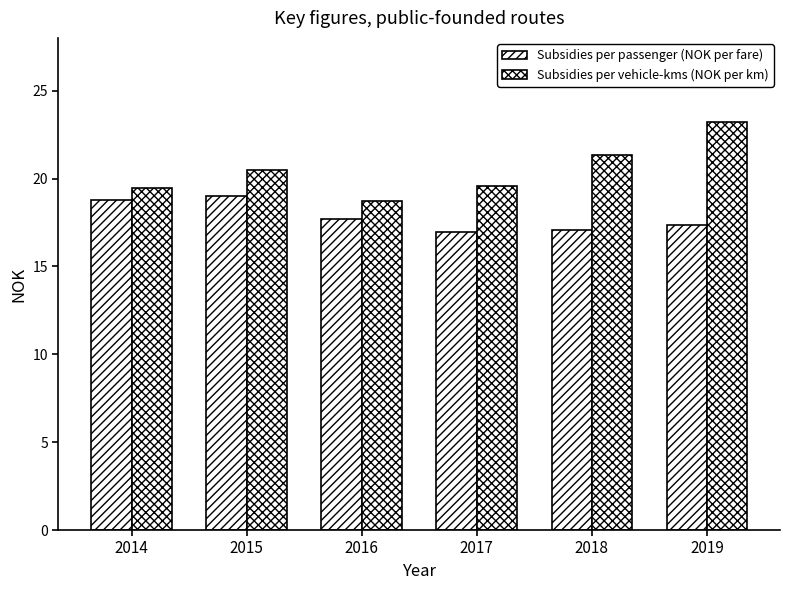

Which series changed the most between 2017 and 2019?

Subsidies per vehicle-kms (NOK per km)